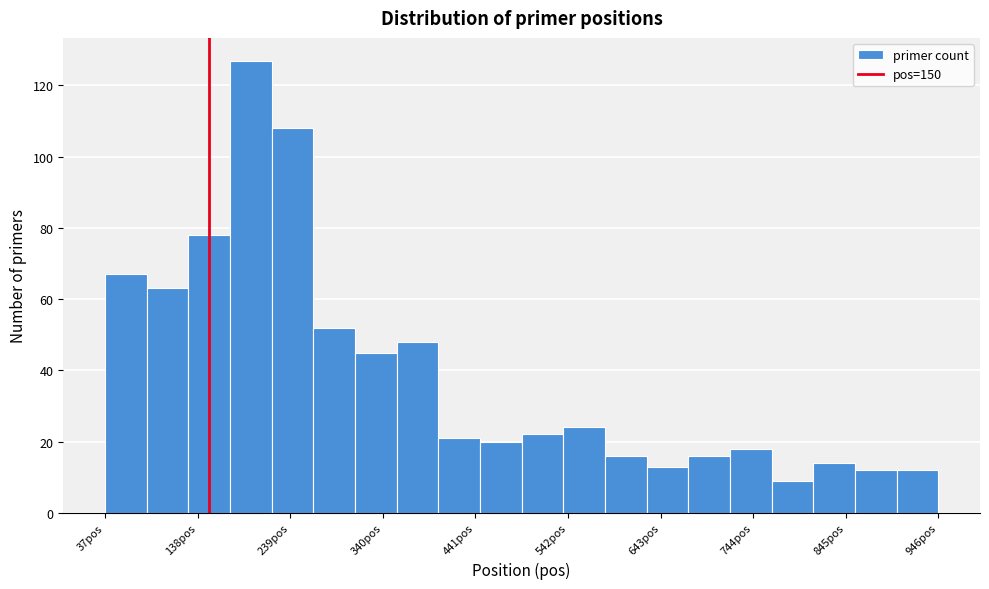

Around what value on the x-axis is the tallest bar? Give the approximate position of its centre, as read against the axis.

200